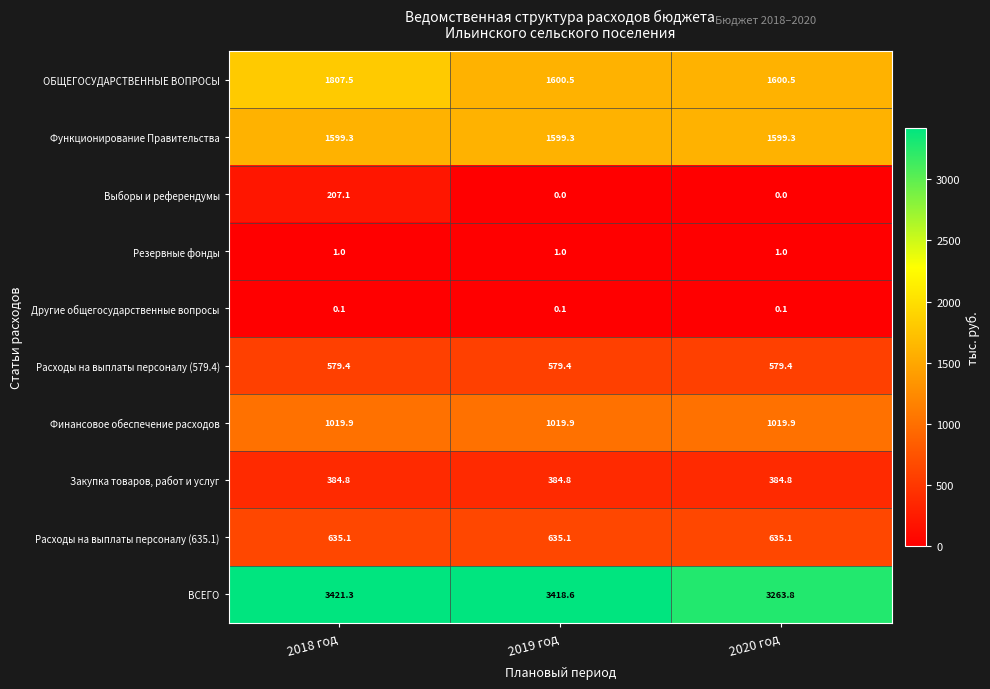

Reading left to right, extract all data points from this chart.

ОБЩЕГОСУДАРСТВЕННЫЕ ВОПРОСЫ: 1807.5	1600.5	1600.5
Функционирование Правительства: 1599.3	1599.3	1599.3
Выборы и референдумы: 207.1	0.0	0.0
Резервные фонды: 1.0	1.0	1.0
Другие общегосударственные вопросы: 0.1	0.1	0.1
Расходы на выплаты персоналу (579.4): 579.4	579.4	579.4
Финансовое обеспечение расходов: 1019.9	1019.9	1019.9
Закупка товаров, работ и услуг: 384.8	384.8	384.8
Расходы на выплаты персоналу (635.1): 635.1	635.1	635.1
ВСЕГО: 3421.3	3418.6	3263.8